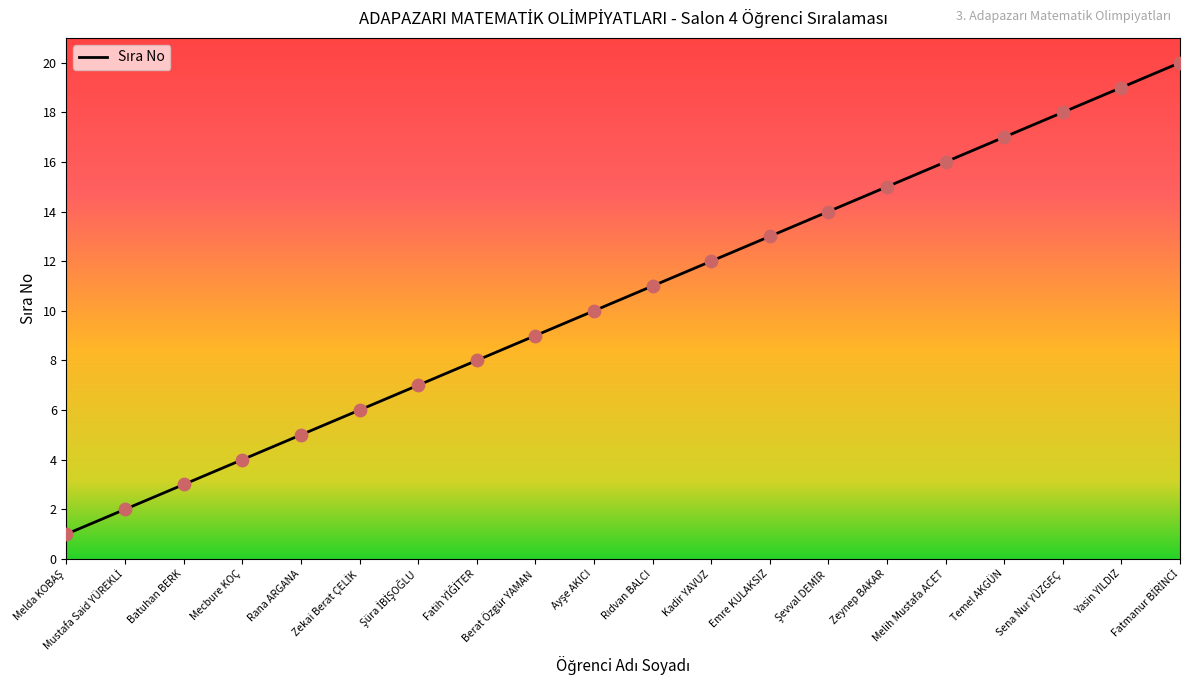

The chart shows a value of 15 at Zeynep BAKAR. True or false?

True